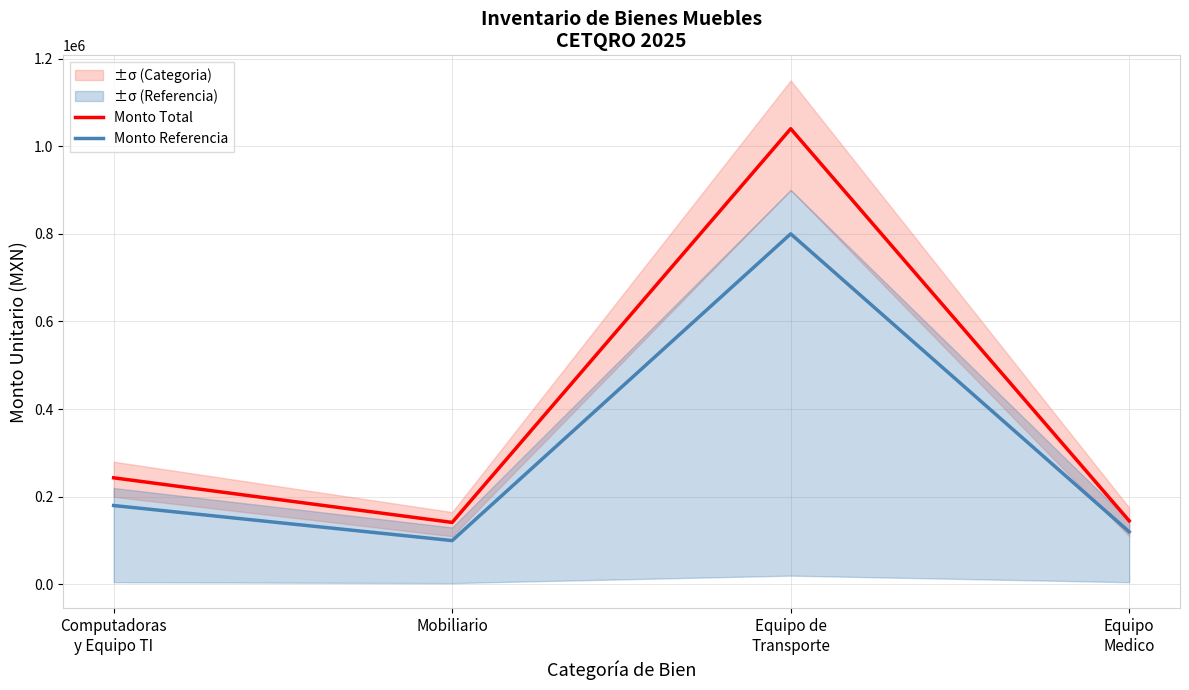

Between Equipo de
Transporte and Equipo
Medico, which series saw the biggest shift?

Monto Total